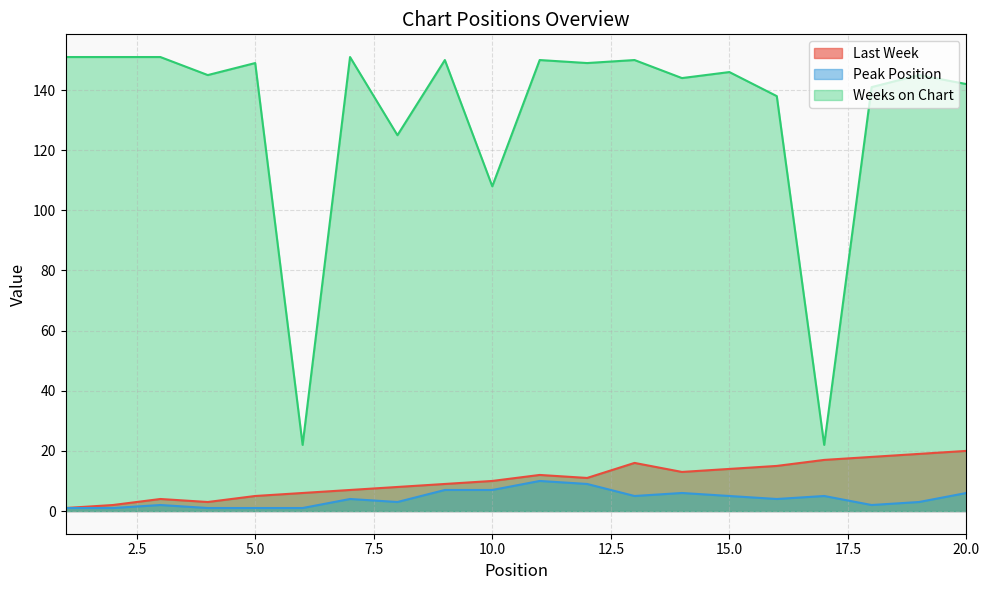

Reading right to left, extract all data points from this chart.

Last Week: 20=20	19=19	18=18	17=17	16=15	15=14	14=13	13=16	12=11	11=12	10=10	9=9	8=8	7=7	6=6	5=5	4=3	3=4	2=2	1=1
Peak Position: 20=6	19=3	18=2	17=5	16=4	15=5	14=6	13=5	12=9	11=10	10=7	9=7	8=3	7=4	6=1	5=1	4=1	3=2	2=1	1=1
Weeks on Chart: 20=142	19=145	18=141	17=22	16=138	15=146	14=144	13=150	12=149	11=150	10=108	9=150	8=125	7=151	6=22	5=149	4=145	3=151	2=151	1=151